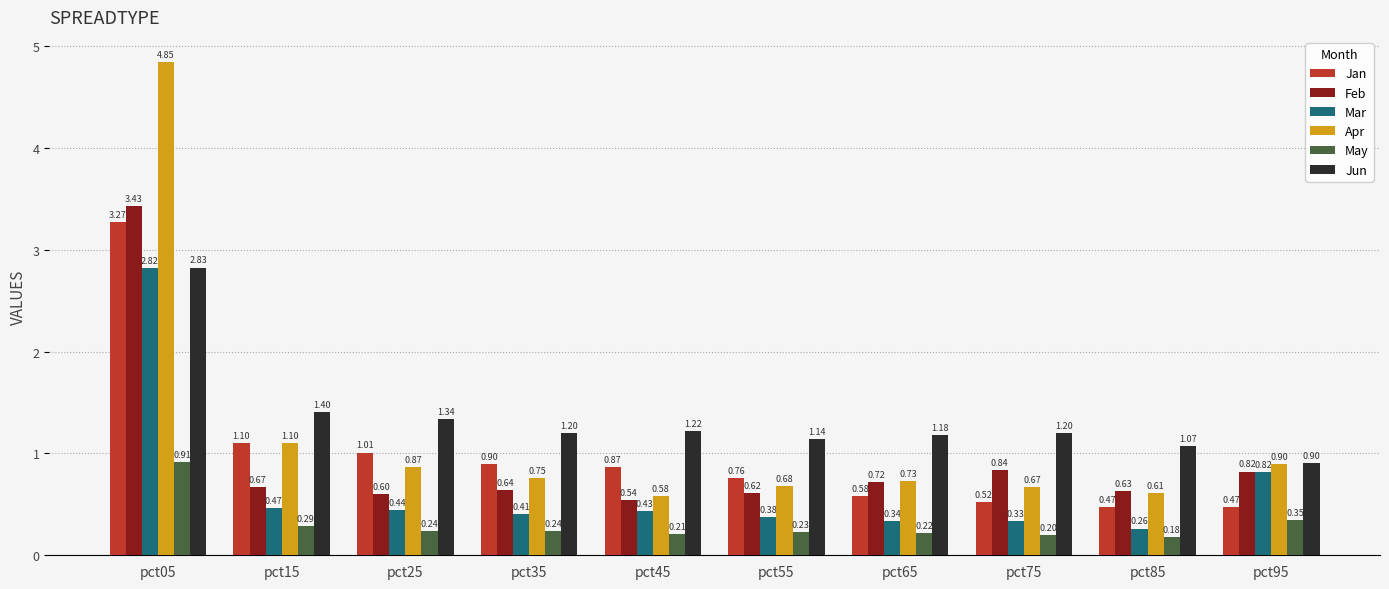

At pct75, list the series in order from largest to smallest.

Jun, Feb, Apr, Jan, Mar, May